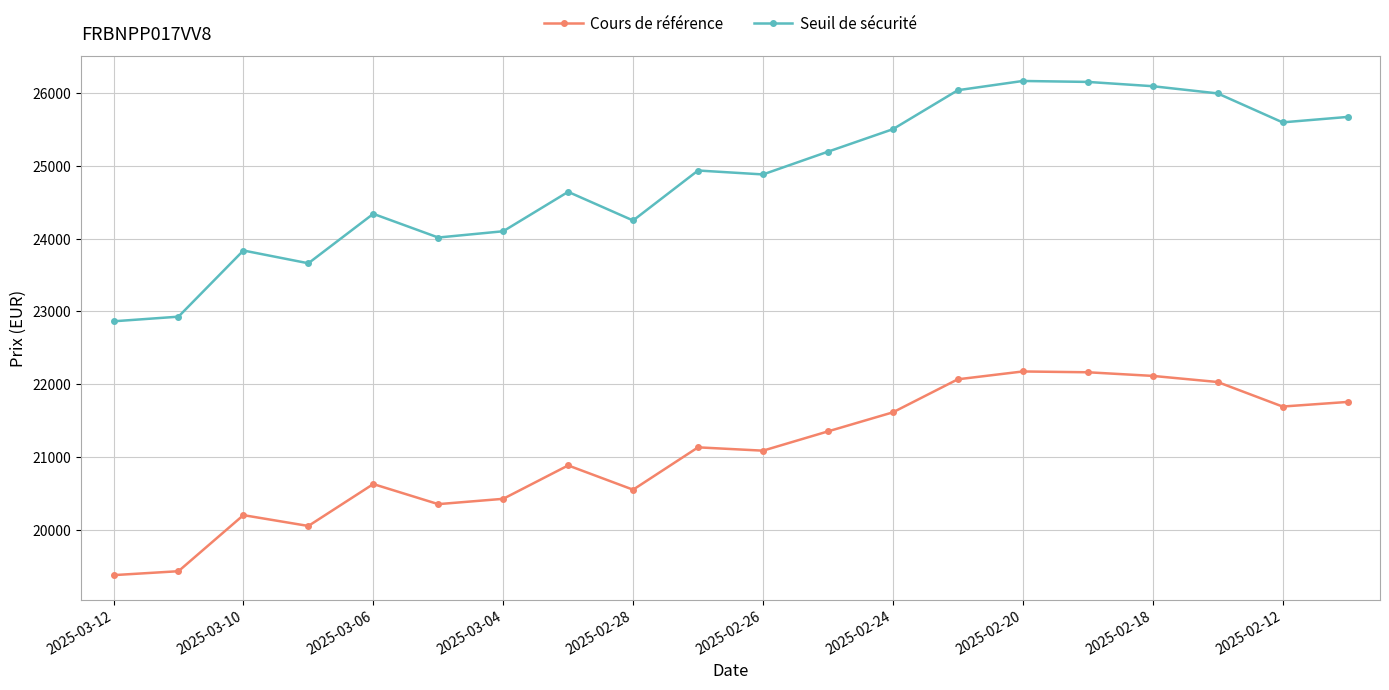

What is the value of the Cours de référence point at the 13th from the left?

21614.1